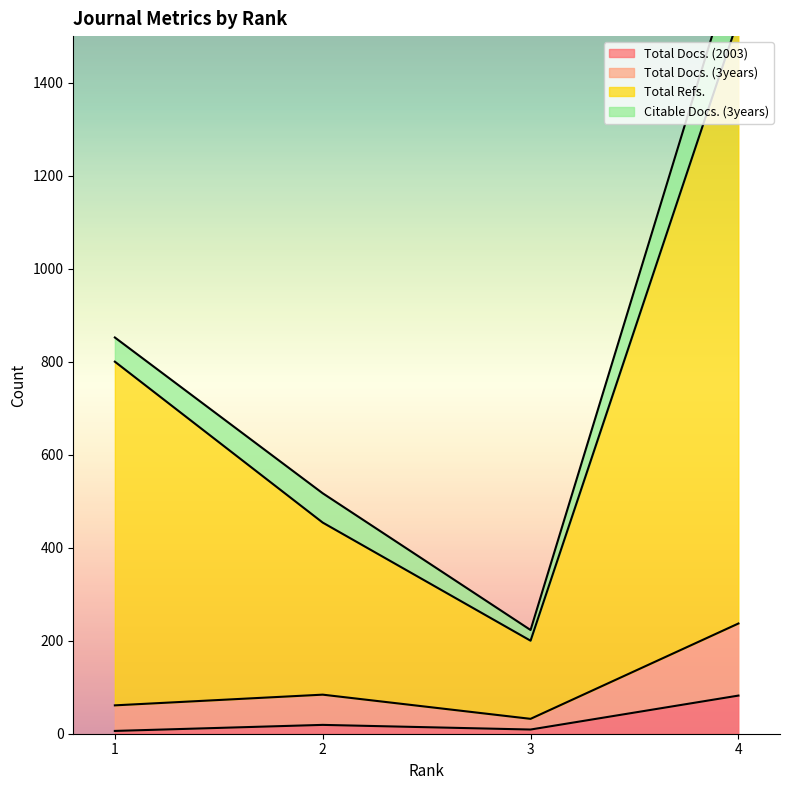

How many values in the Total Docs. (2003) series are below 19?

2